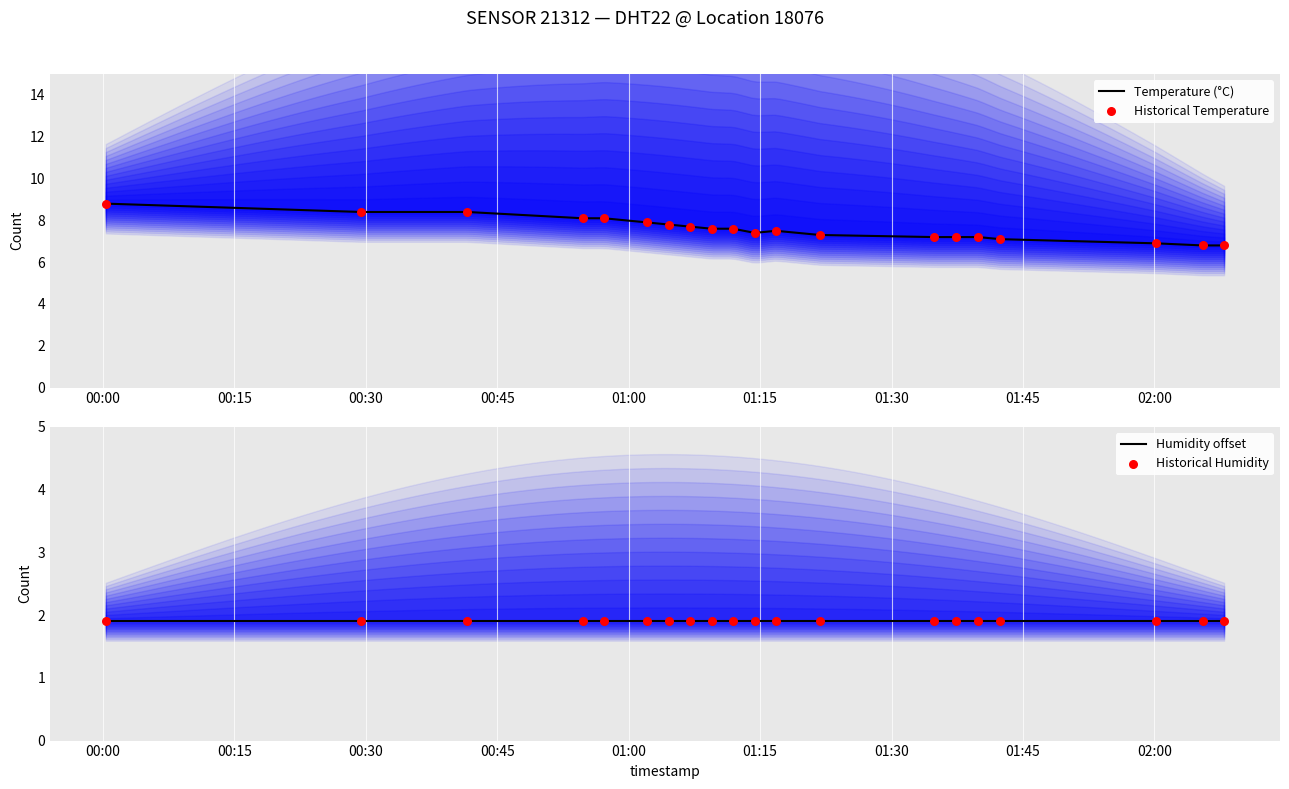

At how many categories does at least one series exceed 6?

20